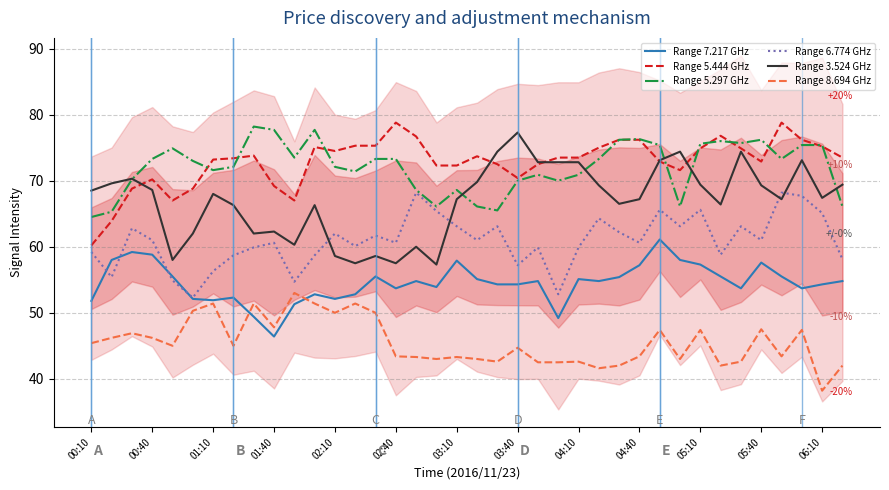

True or false: Range 3.524 GHz and Range 8.694 GHz cross at least once.

False